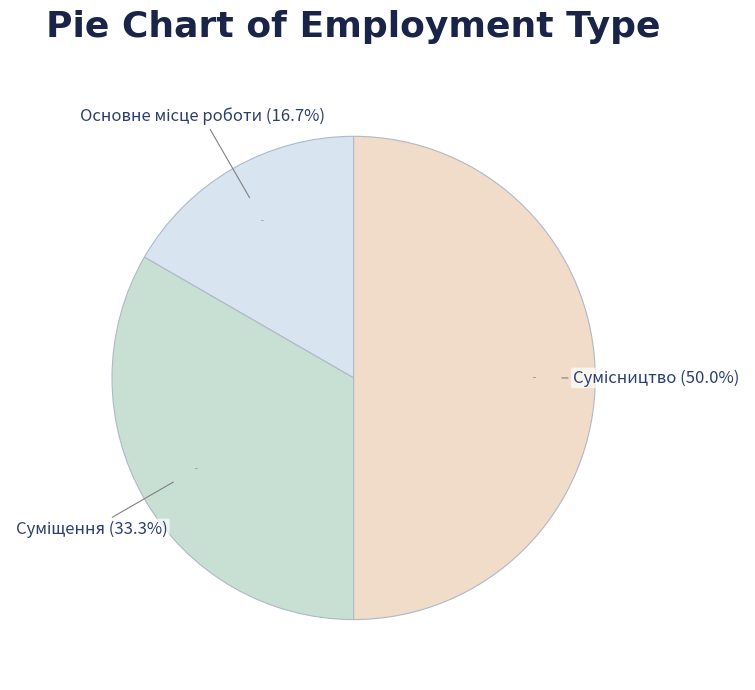

Between Суміщення and Сумісництво, which is larger?

Сумісництво